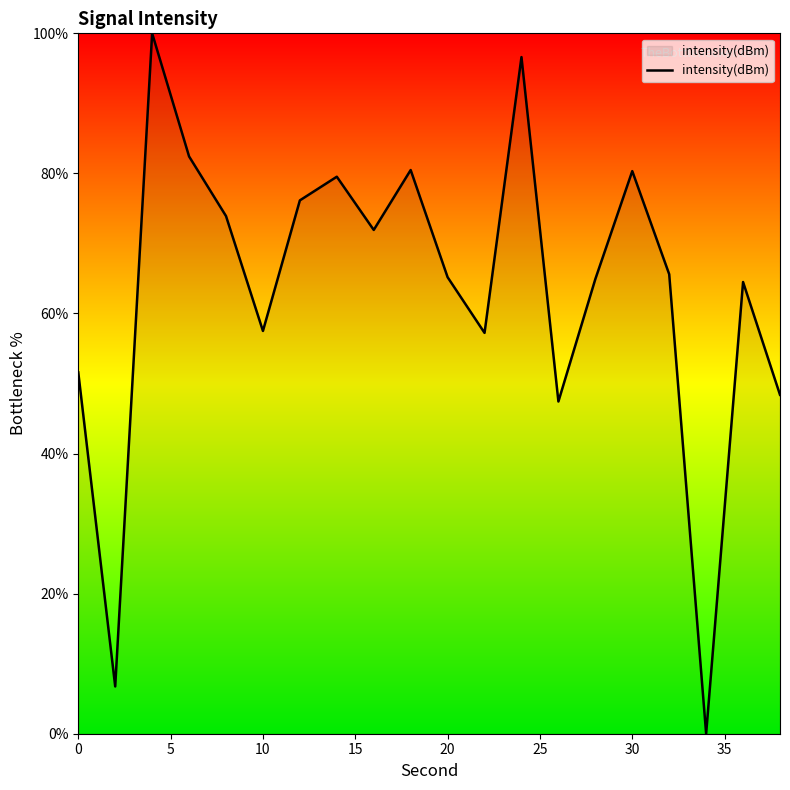

What is the average value?

63.5